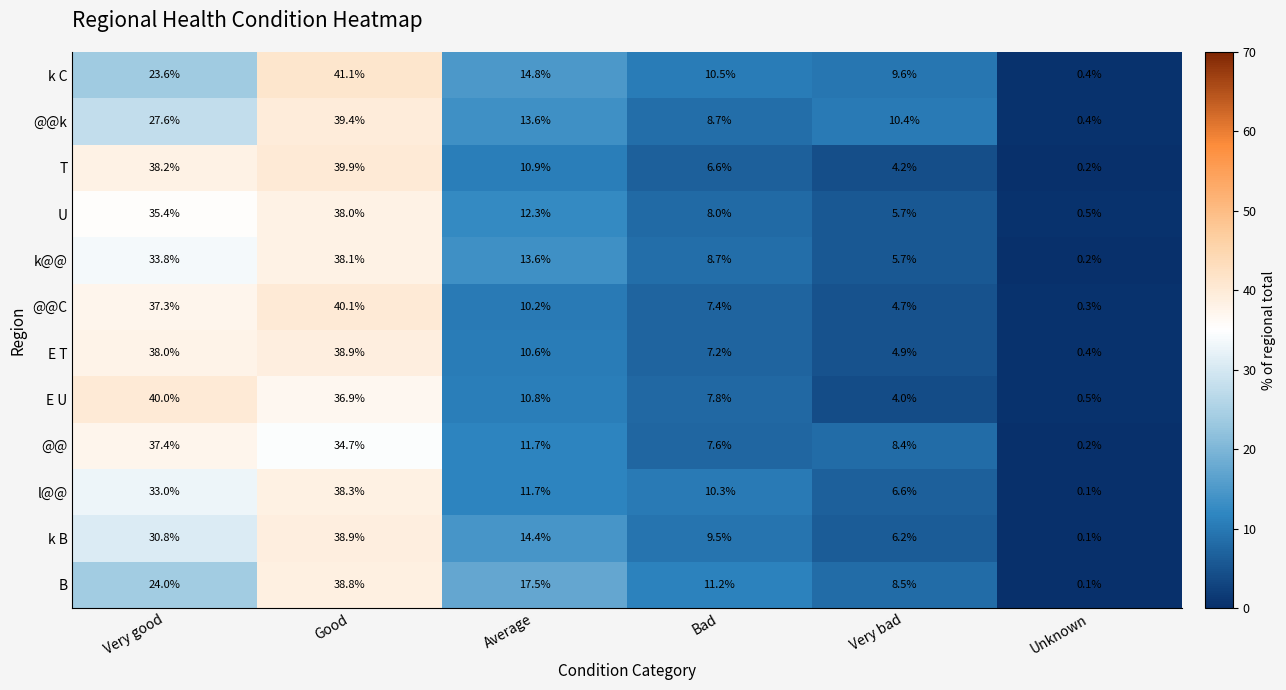

How many distinct data groups are displayed?

12